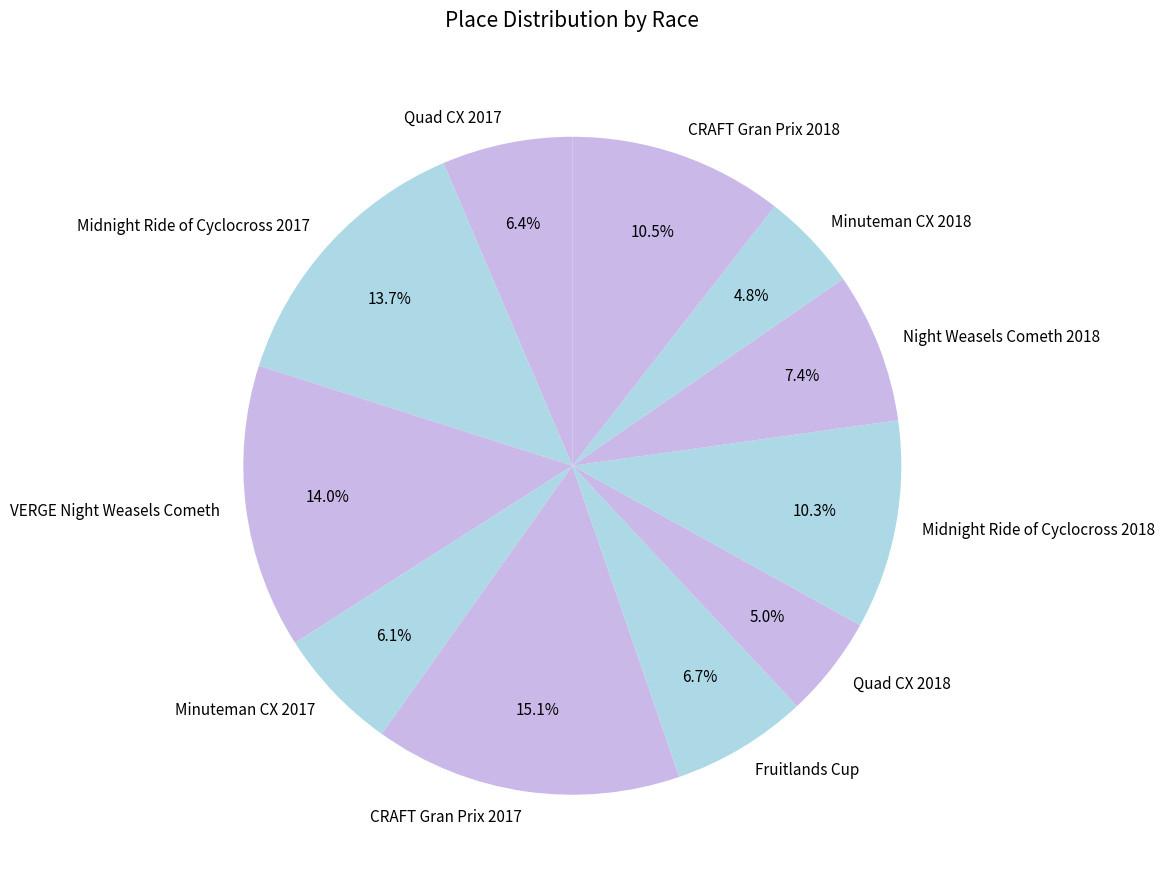

To the nearest percent, what is the difference between the largest and smallest slice percentages?

10%